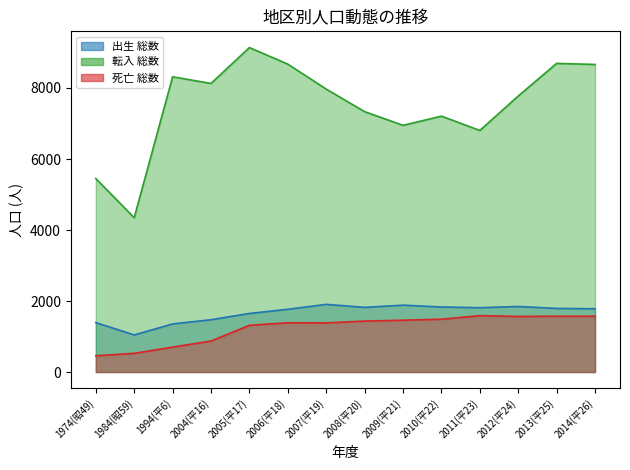

Rank the categories by 転入 総数 value from lowest to highest.

1984(昭59), 1974(昭49), 2011(平23), 2009(平21), 2010(平22), 2008(平20), 2012(平24), 2007(平19), 2004(平16), 1994(平6), 2014(平26), 2006(平18), 2013(平25), 2005(平17)